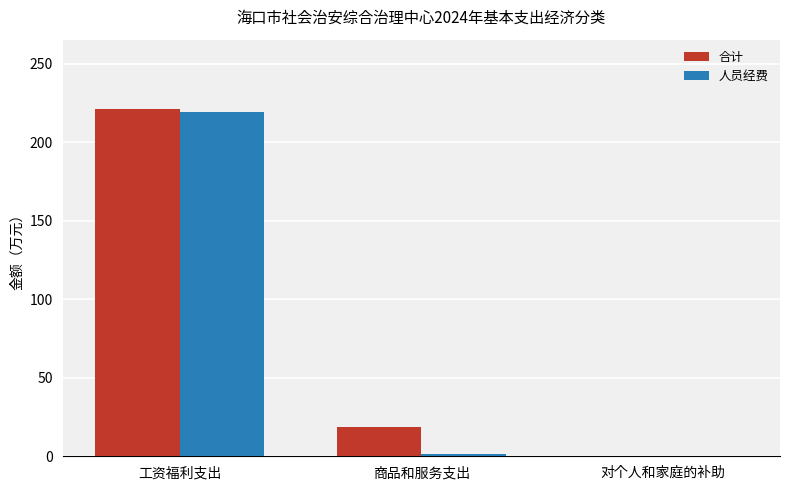

Reading left to right, transcribe all the data shown in this chart.

合计: 工资福利支出=221.2	商品和服务支出=18.3	对个人和家庭的补助=0.3
人员经费: 工资福利支出=219.3	商品和服务支出=1.6	对个人和家庭的补助=0.3